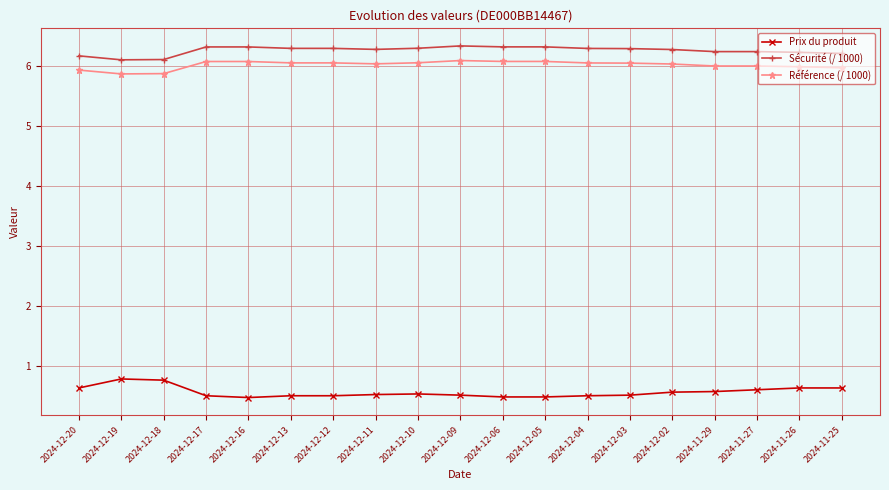

What is the minimum value shown in the chart?

0.5